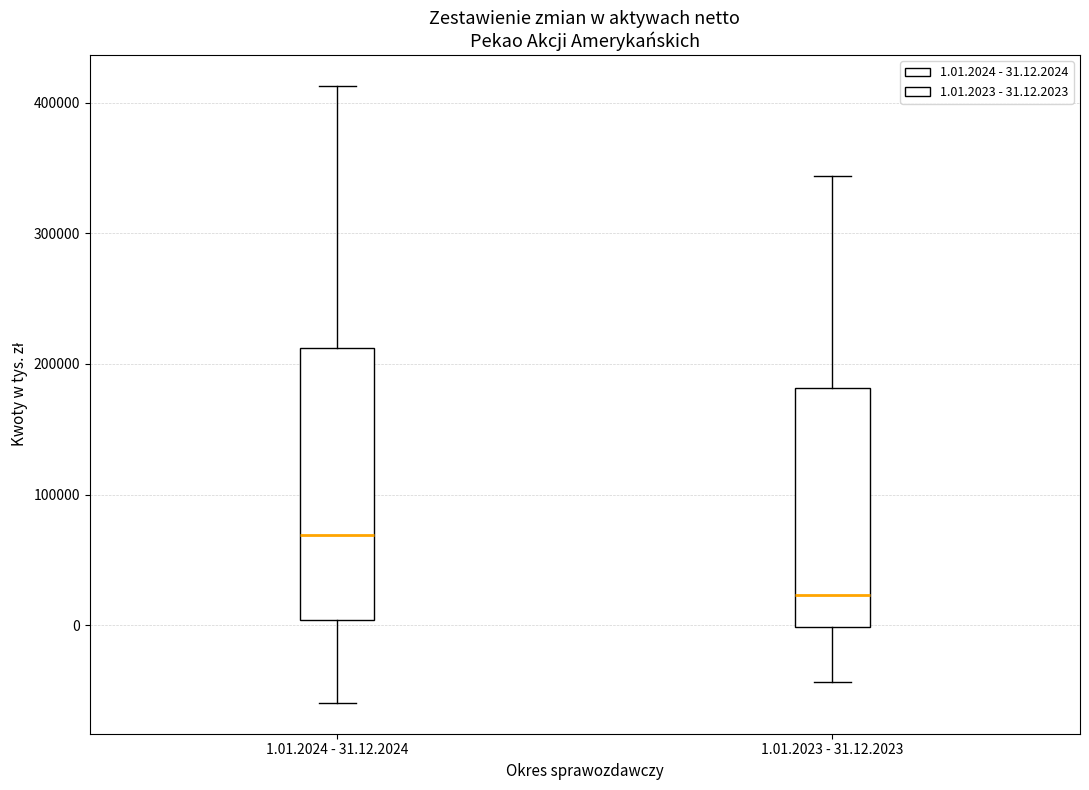

Where does the median line of the box for 1.01.2023 - 31.12.2023 sit on the y-axis? The values are not printed on the chart, so give them approximately, as read against the axis.

20000